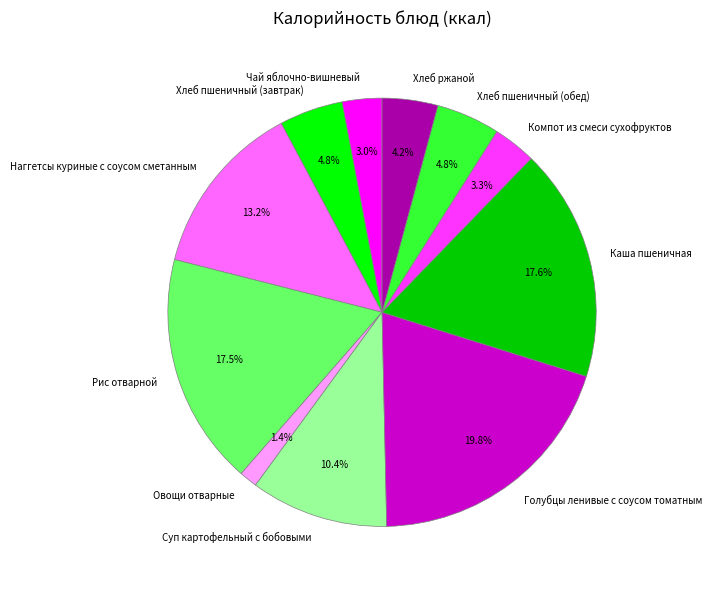

Between Чай яблочно-вишневый and Суп картофельный с бобовыми, which is larger?

Суп картофельный с бобовыми